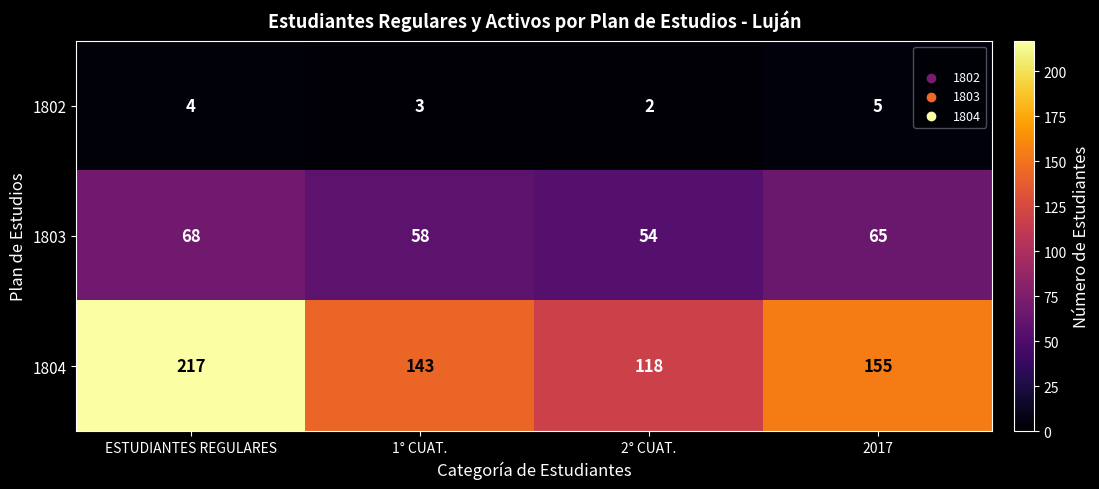

The value of 1802 at 1° CUAT. is 3. True or false?

True